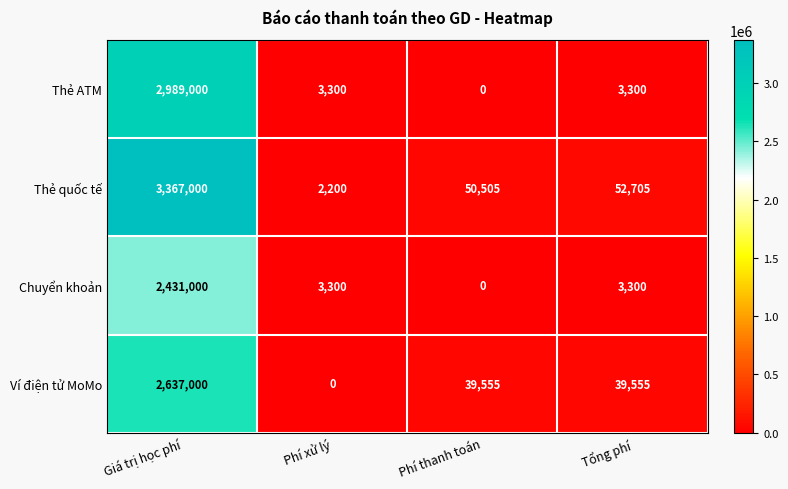

At which category is the sum across all series the highest?

Giá trị học phí